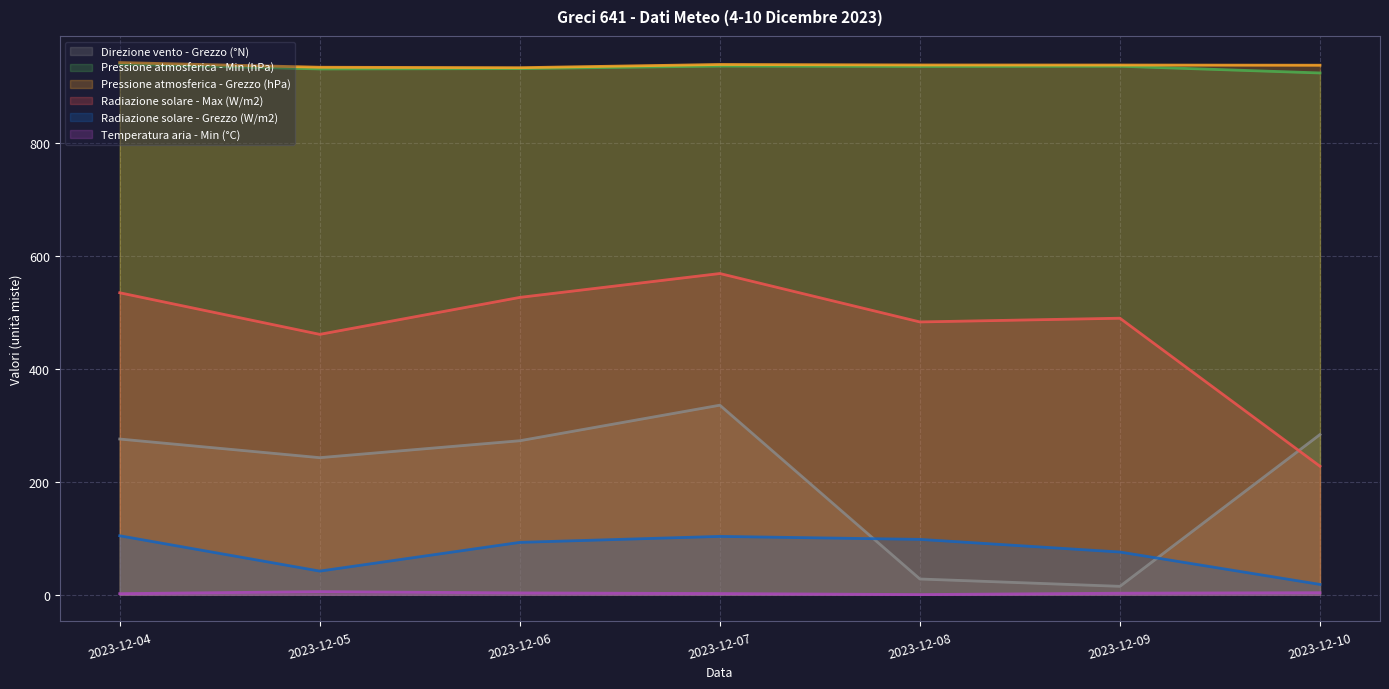

Rank the categories by Radiazione solare - Grezzo (W/m2) value from highest to lowest.

2023-12-04, 2023-12-07, 2023-12-08, 2023-12-06, 2023-12-09, 2023-12-05, 2023-12-10